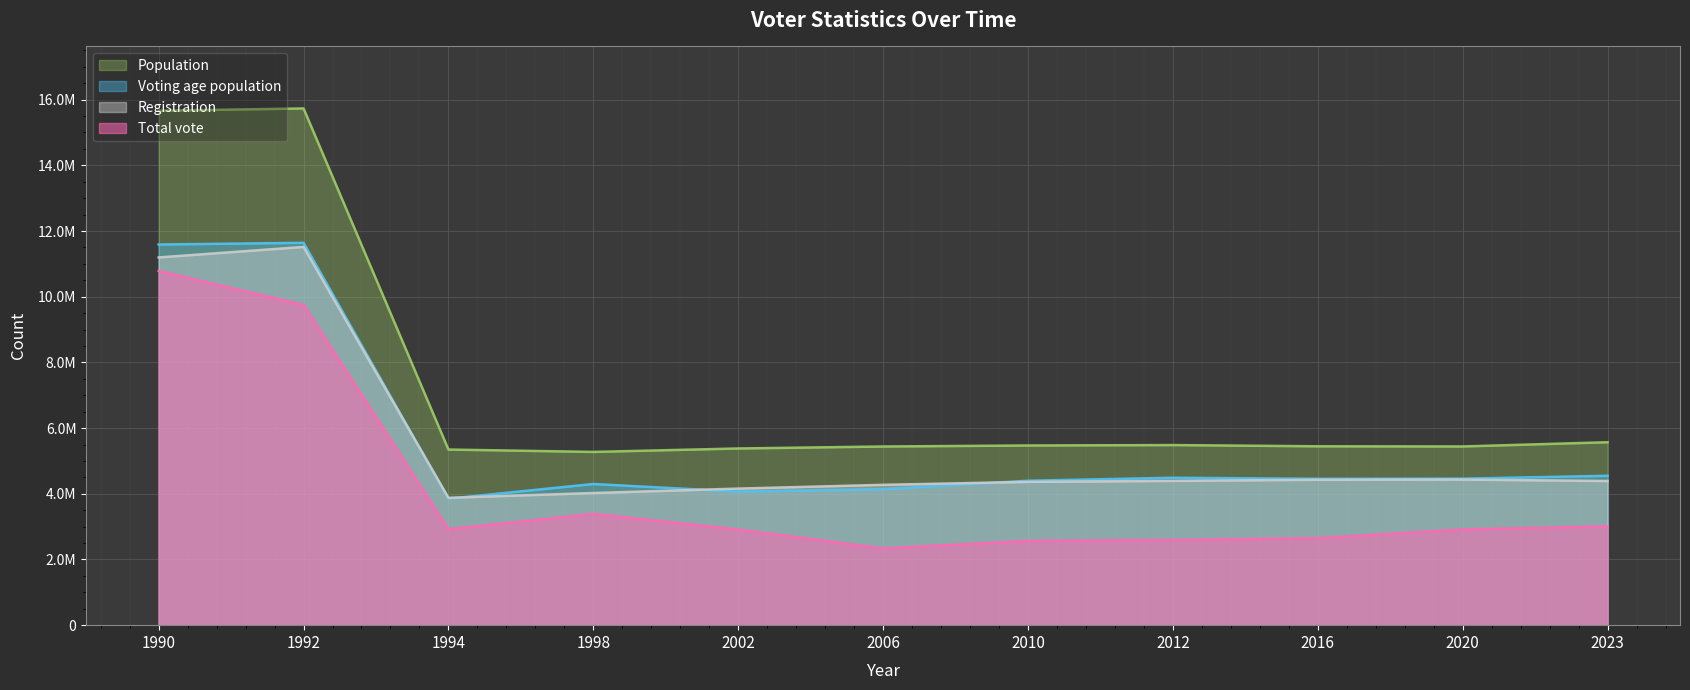

Does the chart display data point markers on the line(s)?

No